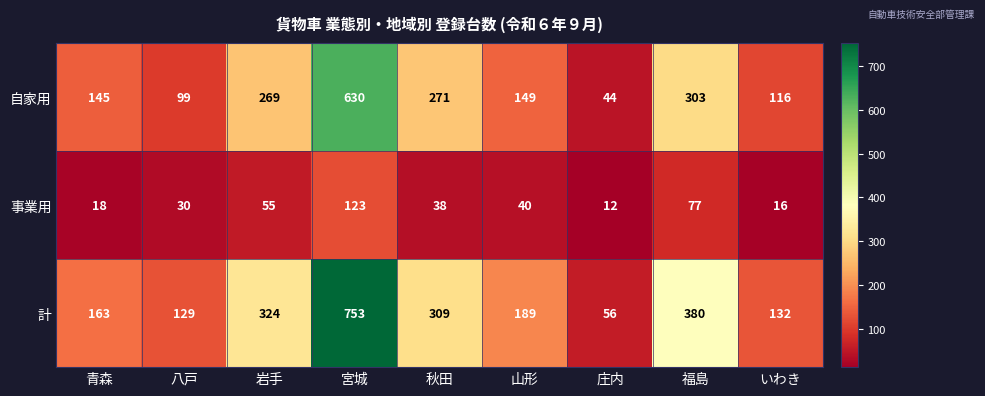

The value of 自家用 at 庄内 is 13. True or false?

False